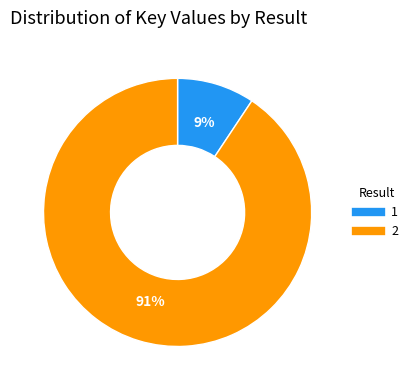

Which slice is the largest?

2